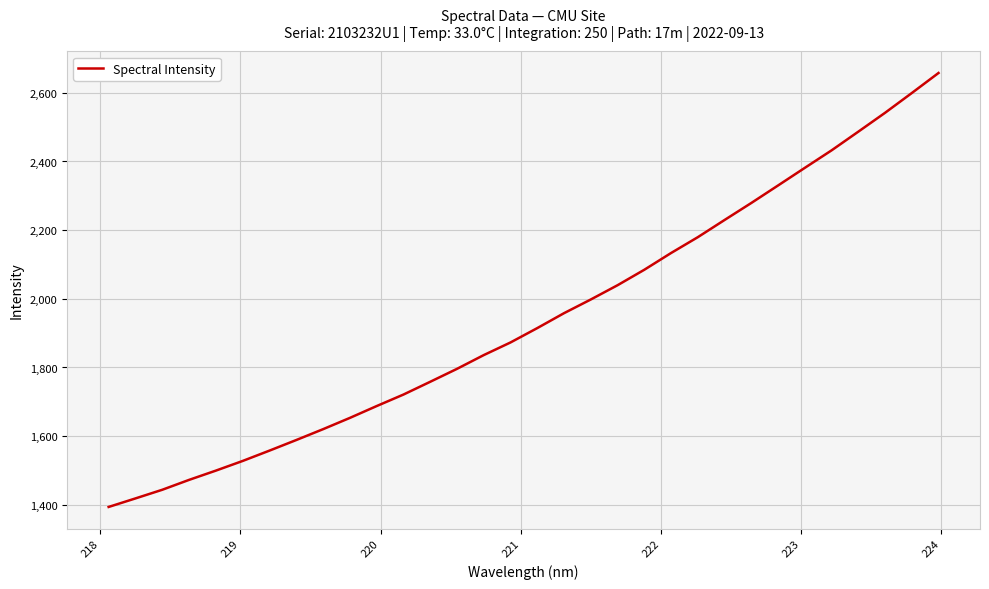

What is the maximum value shown in the chart?

2657.7